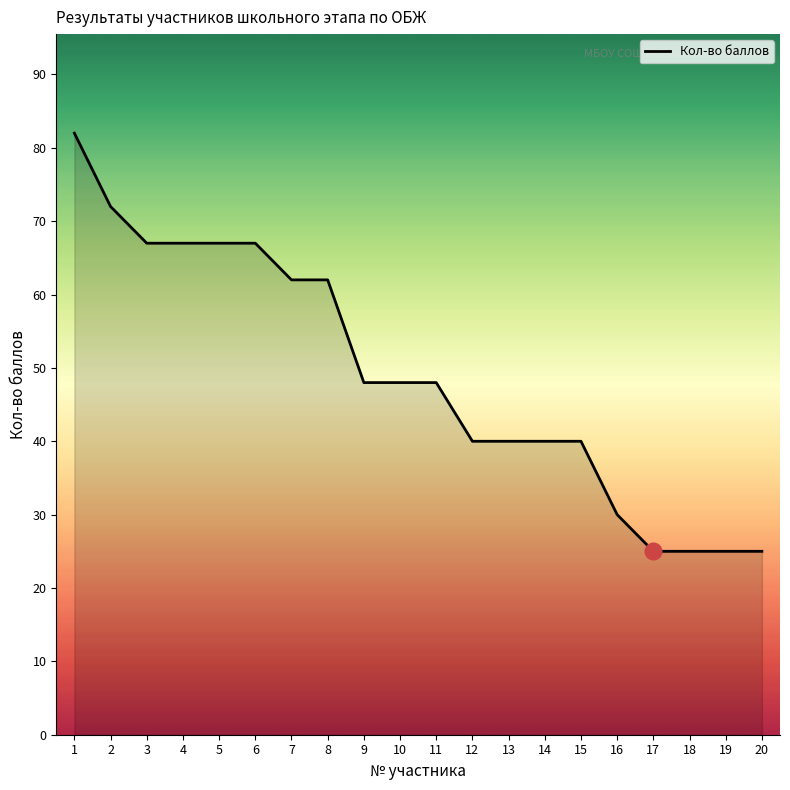

What is the difference between the values at 5 and 12?

27